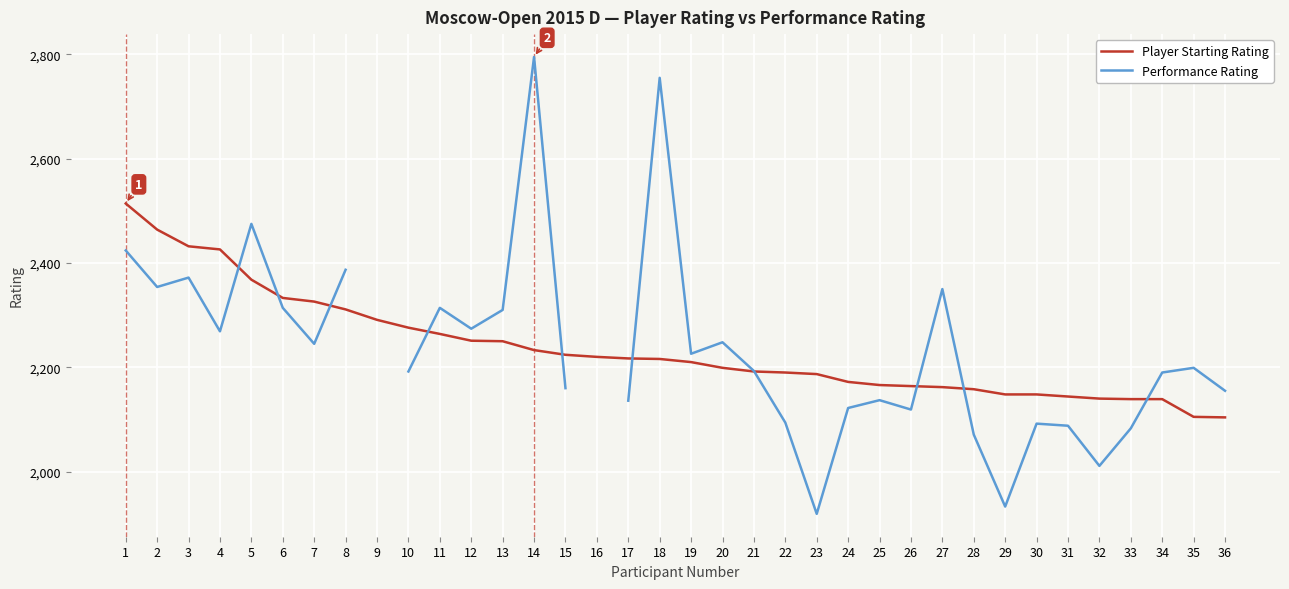

What is the total value across all series at 36?

4259.0